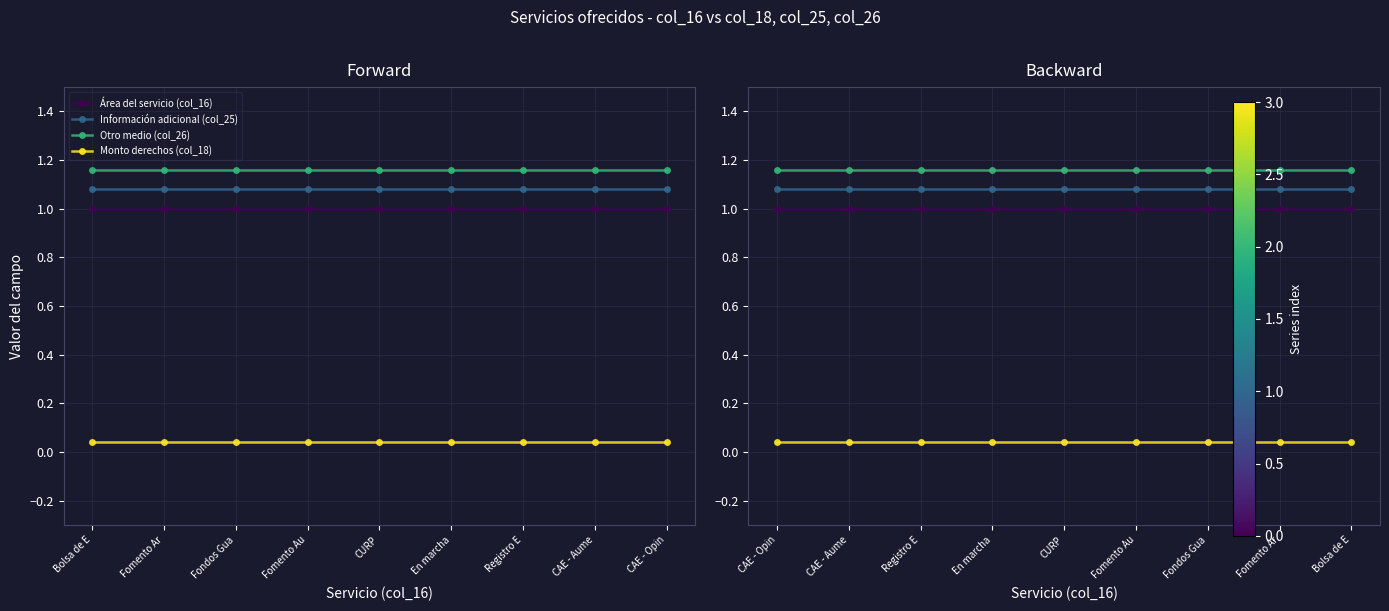

At which category is the sum across all series the highest?

Bolsa de E